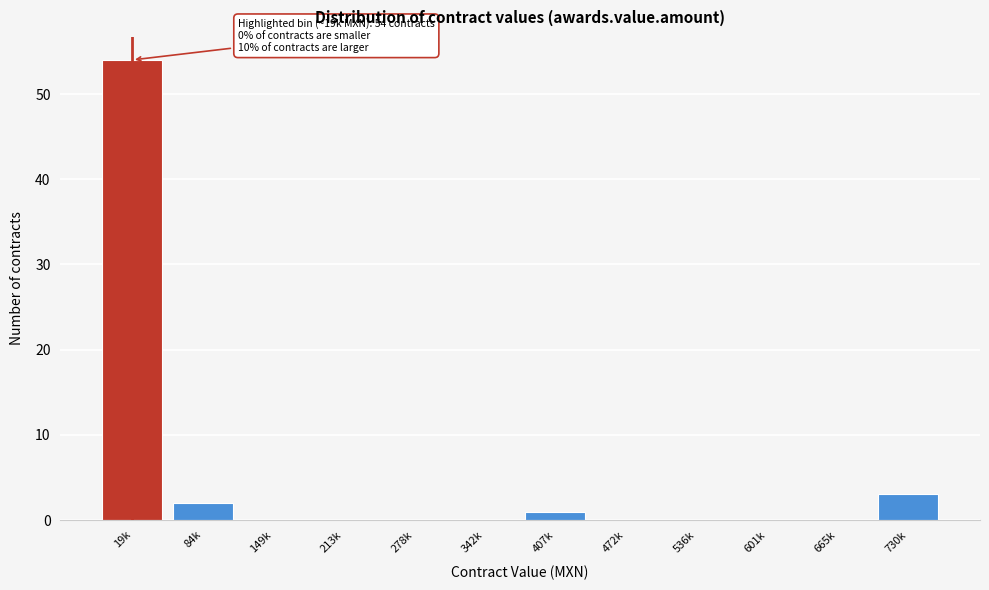

Reading left to right, list all the values displayed in this chart.

19k=54	84k=2	149k=0	213k=0	278k=0	342k=0	407k=1	472k=0	536k=0	601k=0	665k=0	730k=3